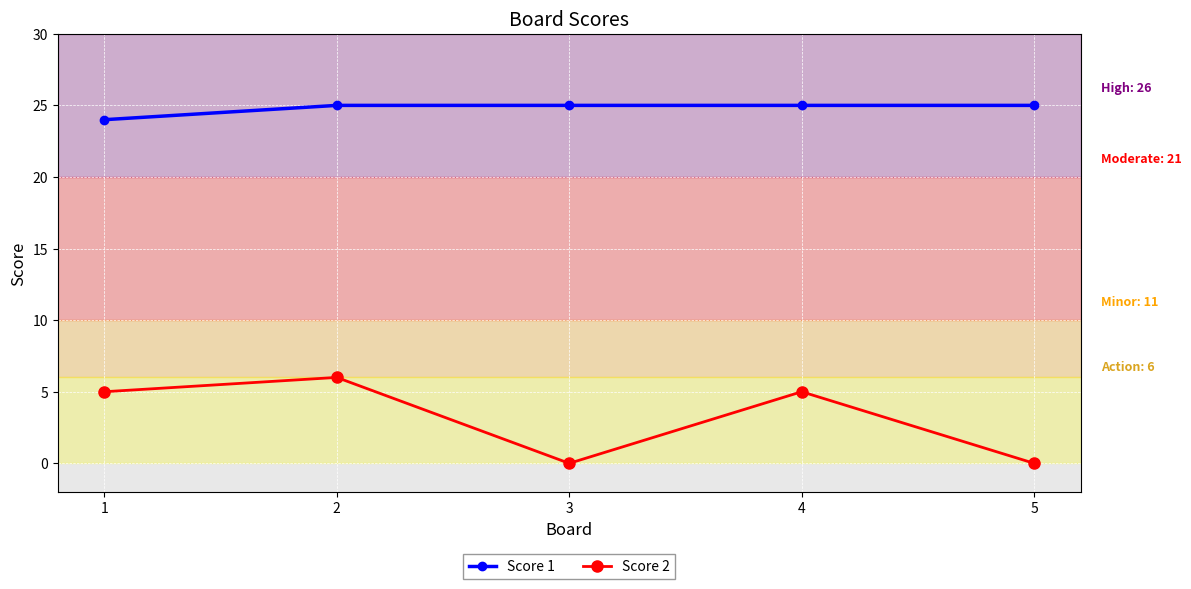

True or false: Score 1 and Score 2 cross at least once.

False